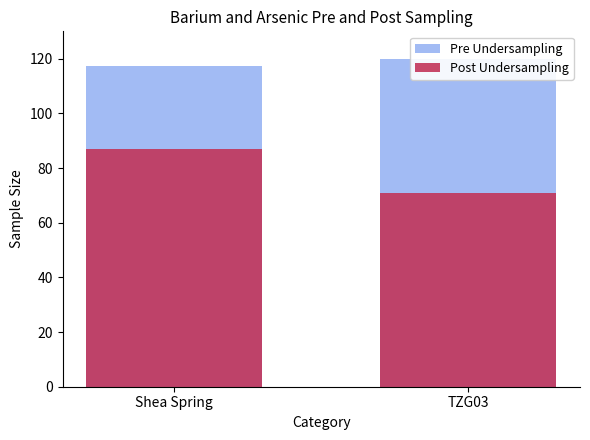

What is the spread (max minus min) of values at Shea Spring?

30.5